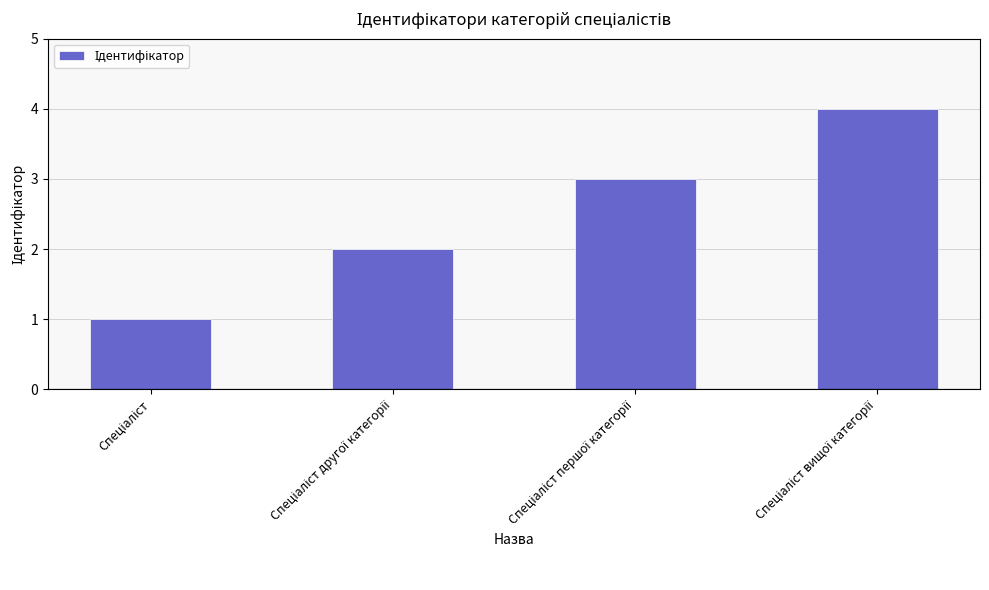

What is the sum of all values?

10